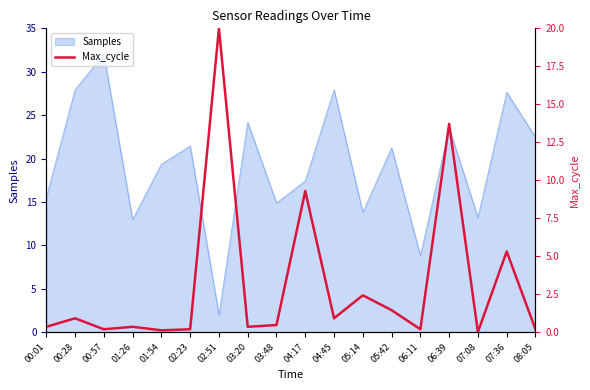

The Samples series shows 14.6 at 06:11. True or false?

False